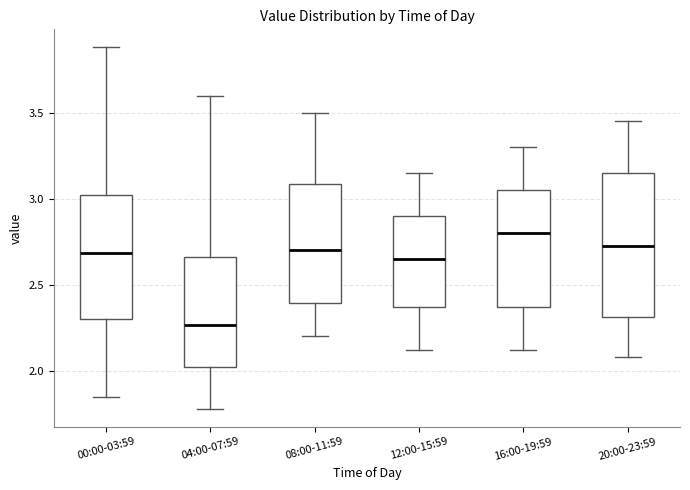

Reading left to right, read every box against the y-axis: the position of its median line, the range the box covers, and the ends of its whiskers. The values are not printed on the chart, so give them approximately, as read against the axis.

00:00-03:59: median 2.70, box 2.30 to 3.00, whiskers 1.85 to 3.90
04:00-07:59: median 2.25, box 2.00 to 2.65, whiskers 1.80 to 3.60
08:00-11:59: median 2.70, box 2.40 to 3.10, whiskers 2.20 to 3.50
12:00-15:59: median 2.65, box 2.35 to 2.90, whiskers 2.10 to 3.15
16:00-19:59: median 2.80, box 2.35 to 3.05, whiskers 2.10 to 3.30
20:00-23:59: median 2.75, box 2.30 to 3.15, whiskers 2.10 to 3.45